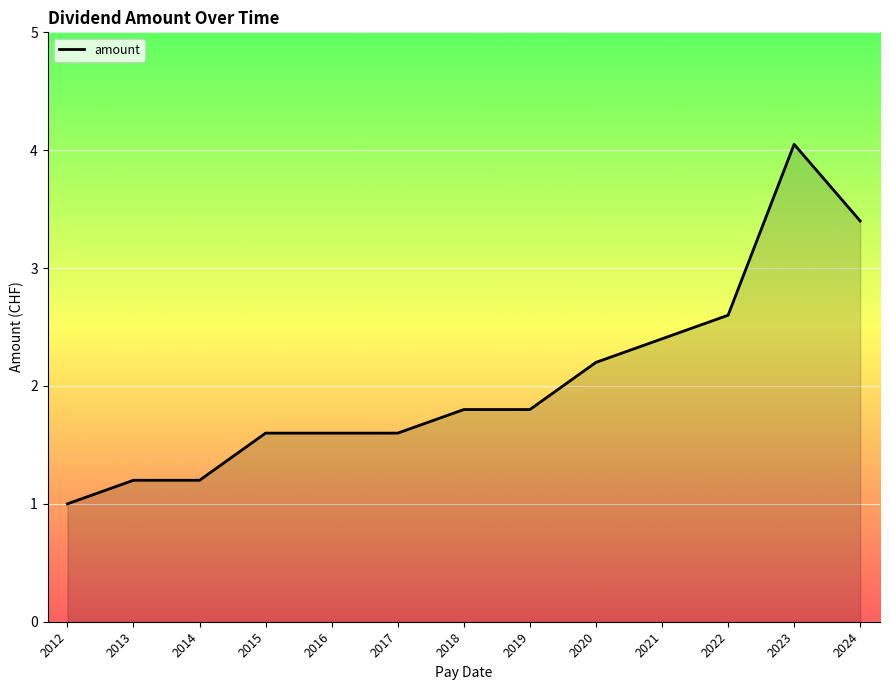

The chart shows a value of 0.8 at 2017. True or false?

False